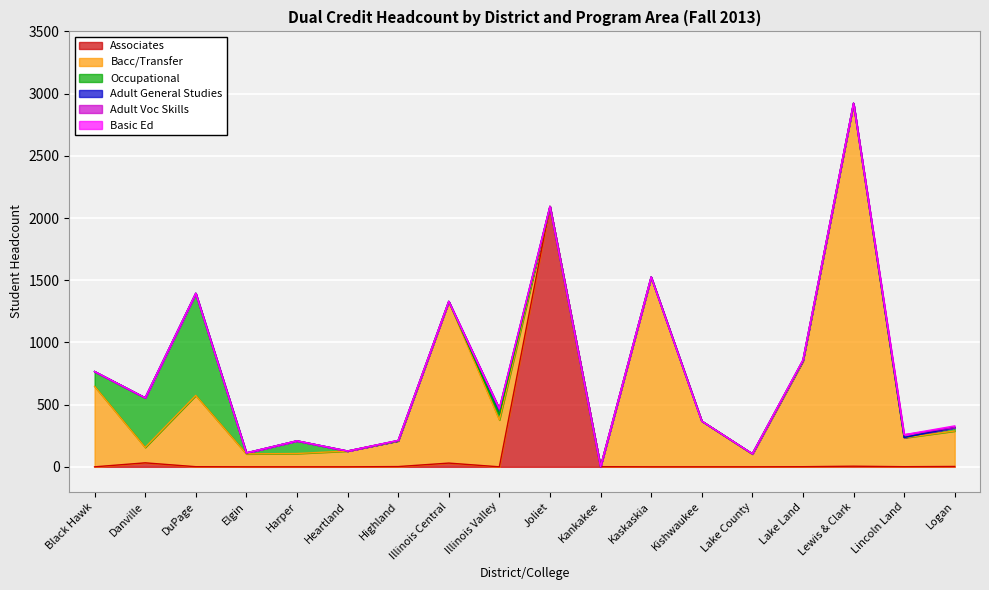

How many values in the Bacc/Transfer series are below 285?

9